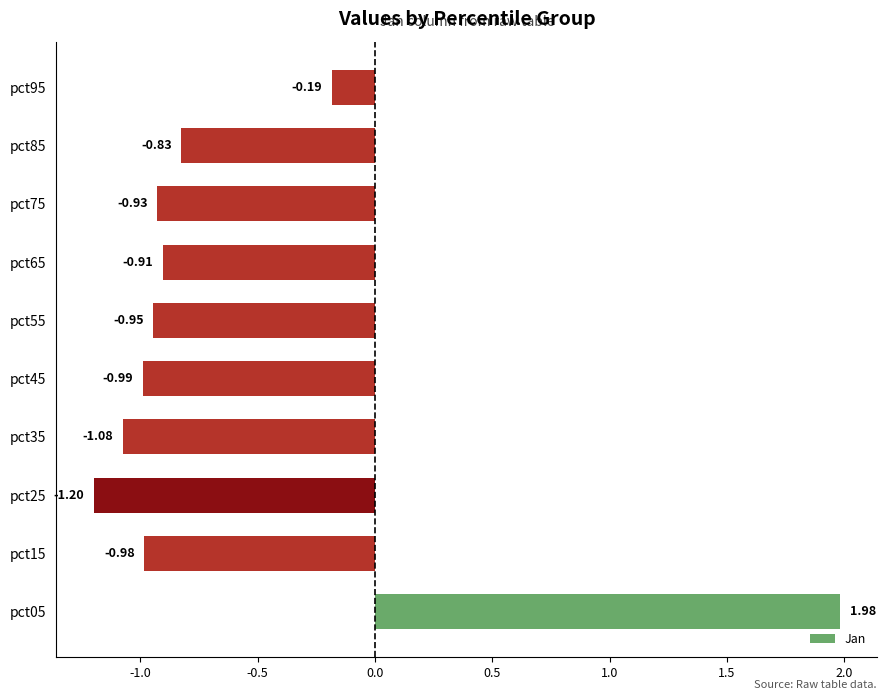

What is the difference between the second highest and second lowest values?

0.9